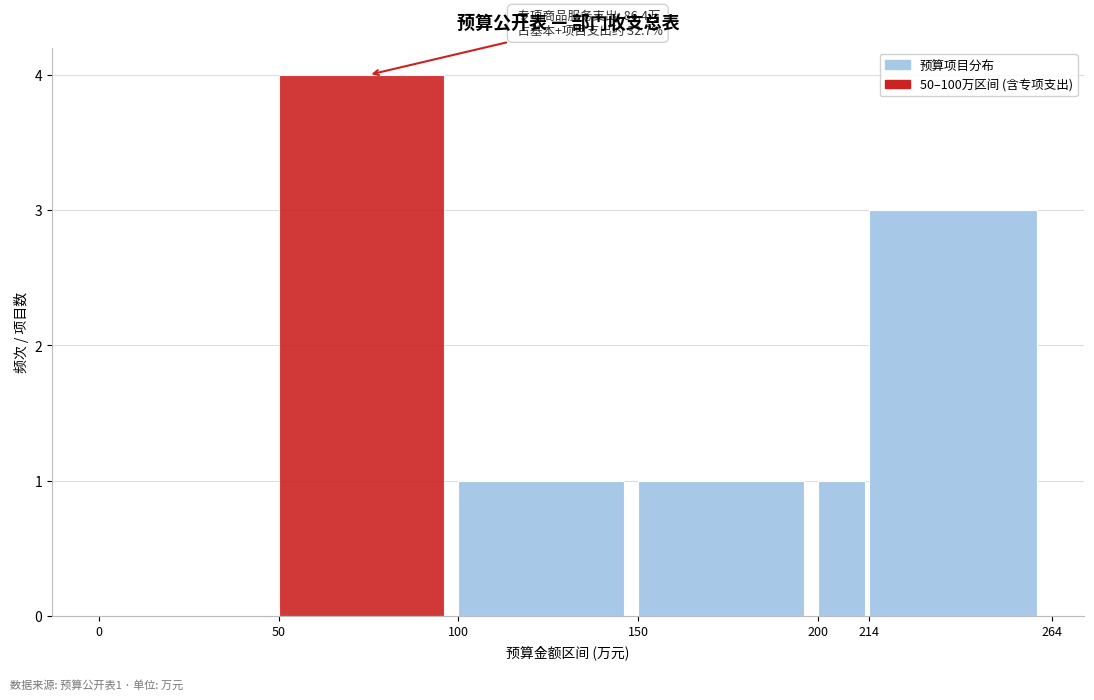

Over which range of the x-axis is the bar tallest?

50 to 100